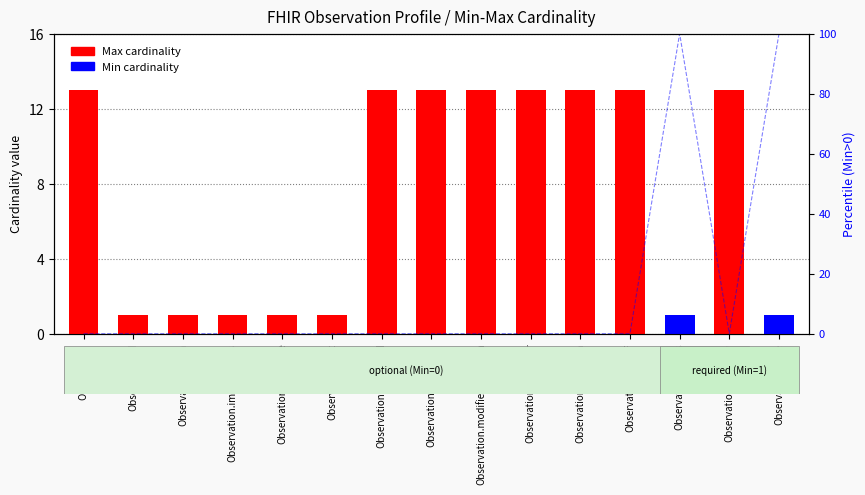

The Max cardinality series shows 13 at Observation.extension. True or false?

True